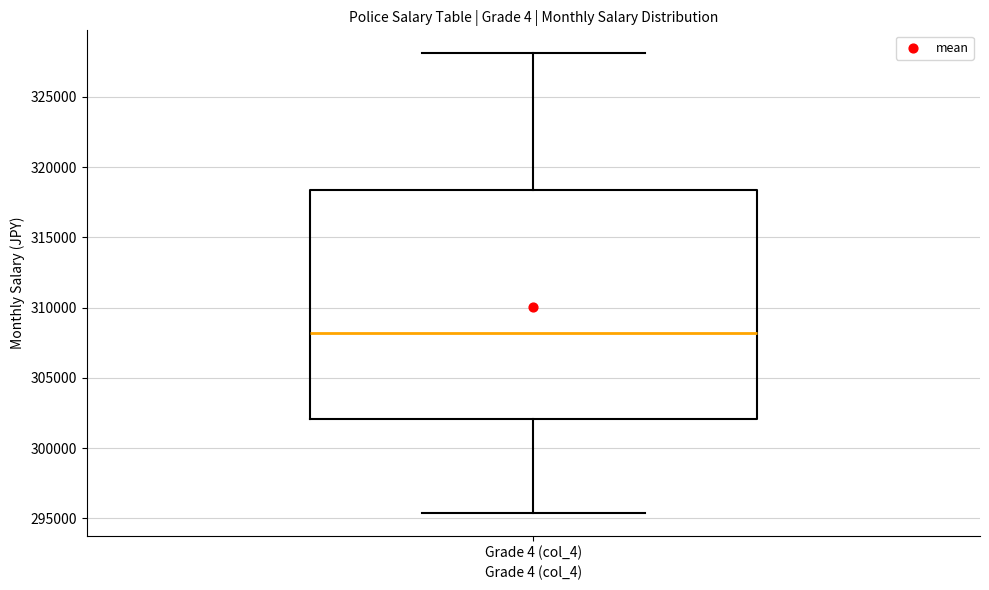

Read this box plot against the y-axis: the position of the median line, the range covered by the box, and the ends of both whiskers. The values are not printed on the chart, so give them approximately, as read against the axis.

median 308000, box 302000 to 318500, whiskers 295500 to 328000